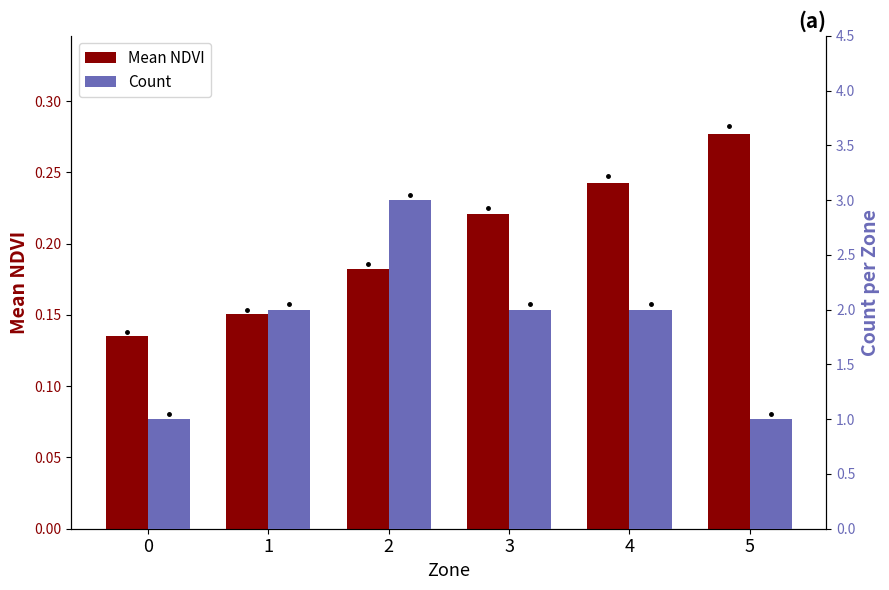

Reading left to right, transcribe all the data shown in this chart.

Mean NDVI: 0=0.1	1=0.2	2=0.2	3=0.2	4=0.2	5=0.3
Count: 0=1.0	1=2.0	2=3.0	3=2.0	4=2.0	5=1.0